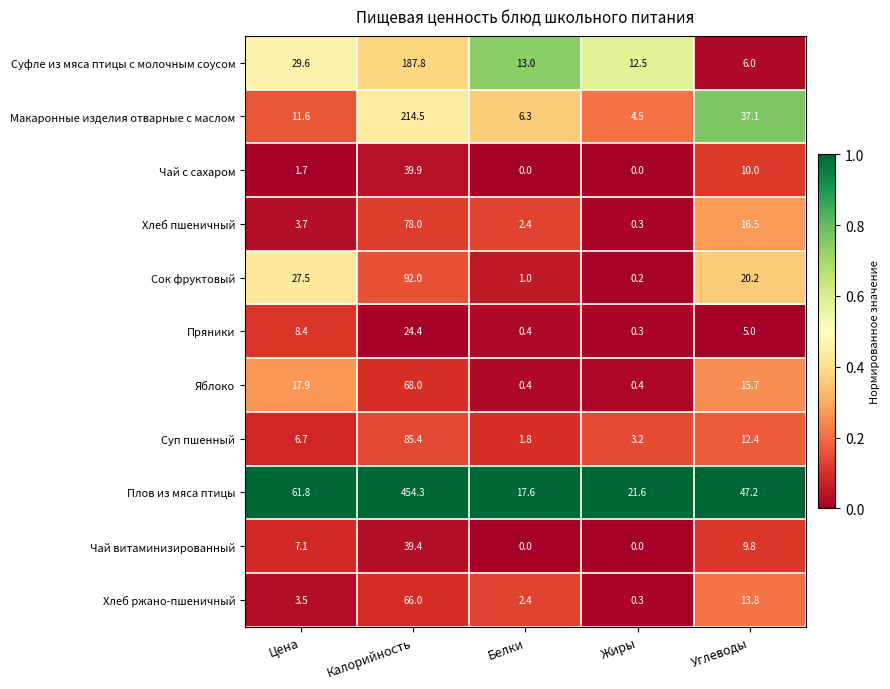

Is it true that Суп пшенный equals 2.9 at Белки?

False